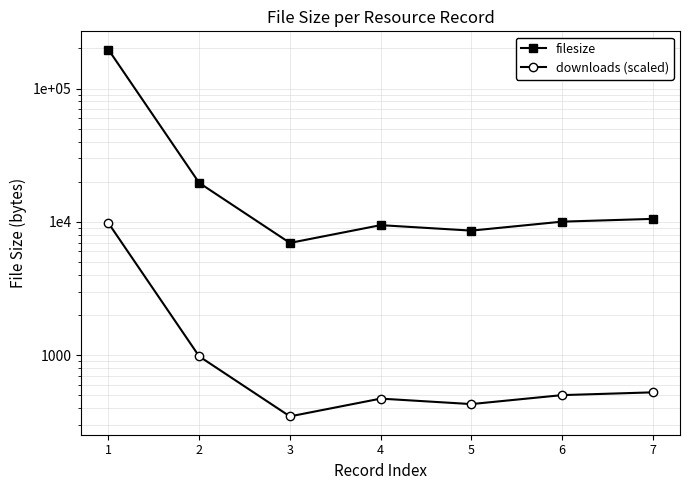

Count the number of data series in this chart.

2